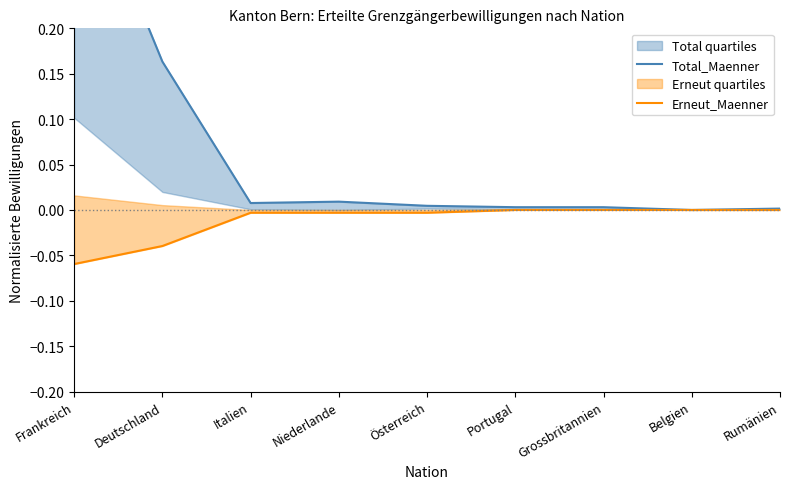

Between Niederlande and Grossbritannien, which is larger?

Niederlande